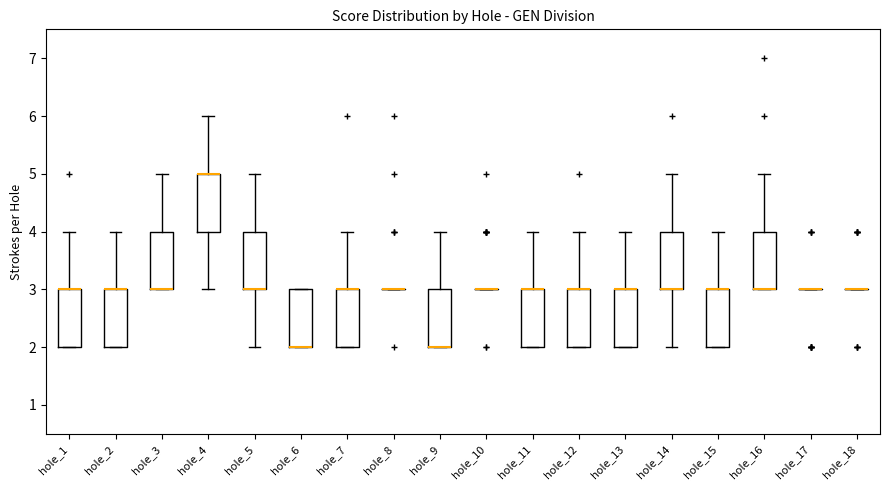

Where does the upper whisker of the box for hole_7 end on the y-axis? The values are not printed on the chart, so give them approximately, as read against the axis.

4